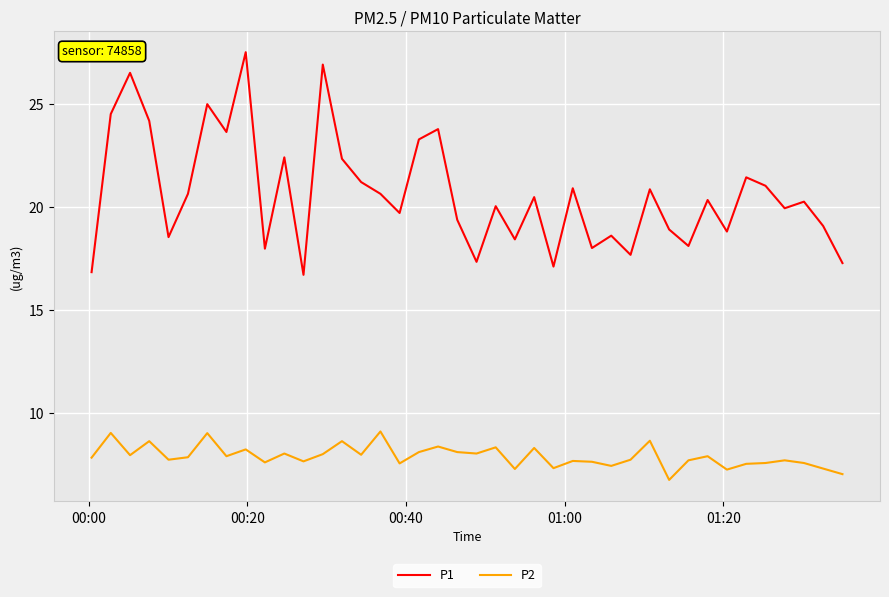

True or false: P1 and P2 cross at least once.

False